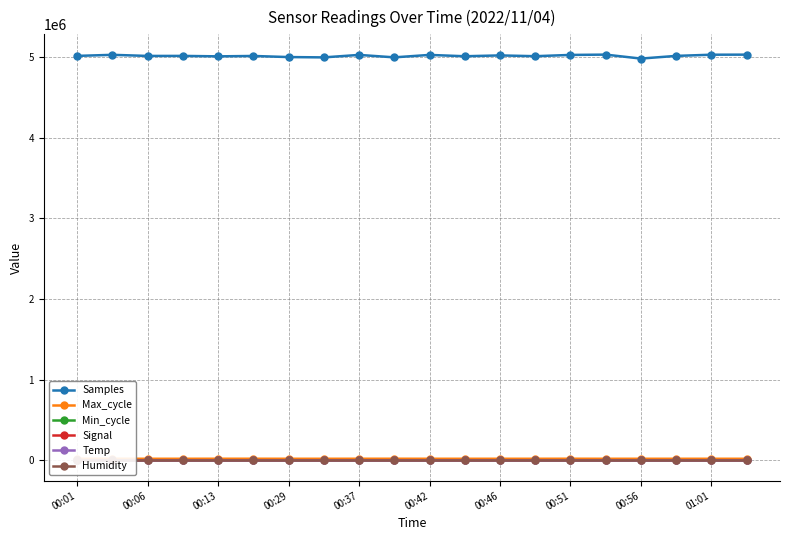

Which has a higher value, 15 or 19?

15